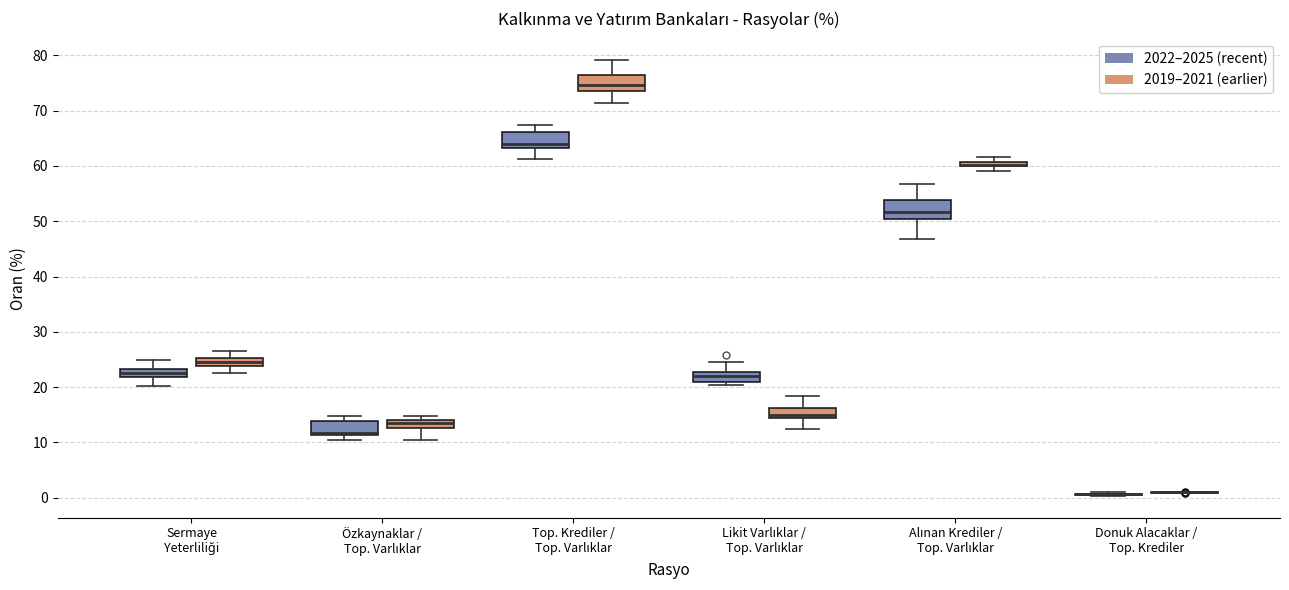

Where does the lower whisker of the box for Top. Krediler / Top. Varlıklar (2019–2021 (earlier)) end on the y-axis? The values are not printed on the chart, so give them approximately, as read against the axis.

71